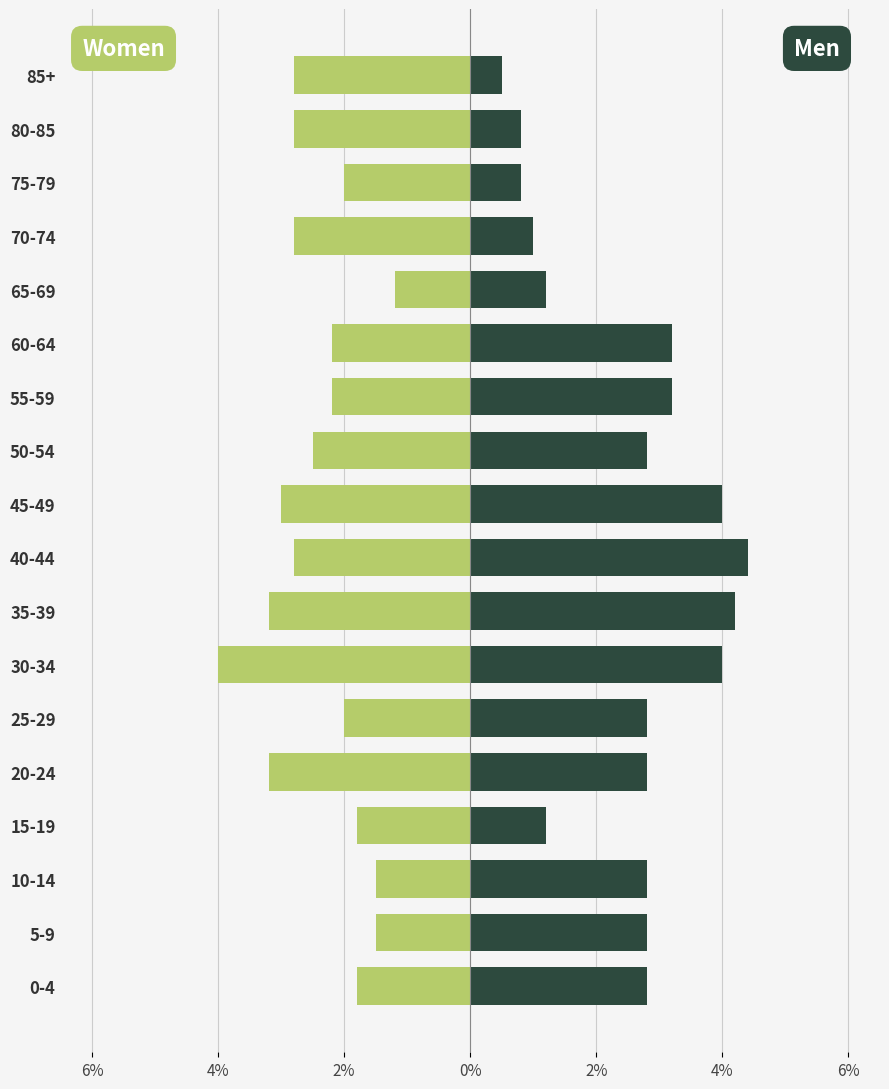

What is the highest value of the Women series?

-1.2